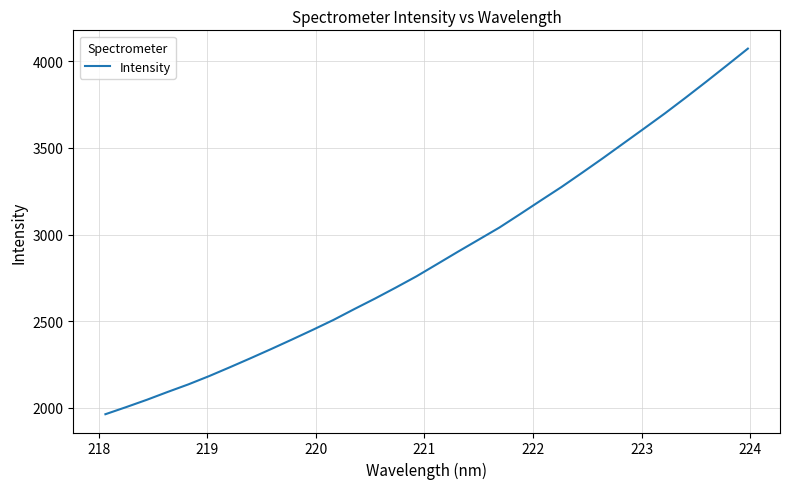

What is the difference between the maximum and minimum values?

2107.9